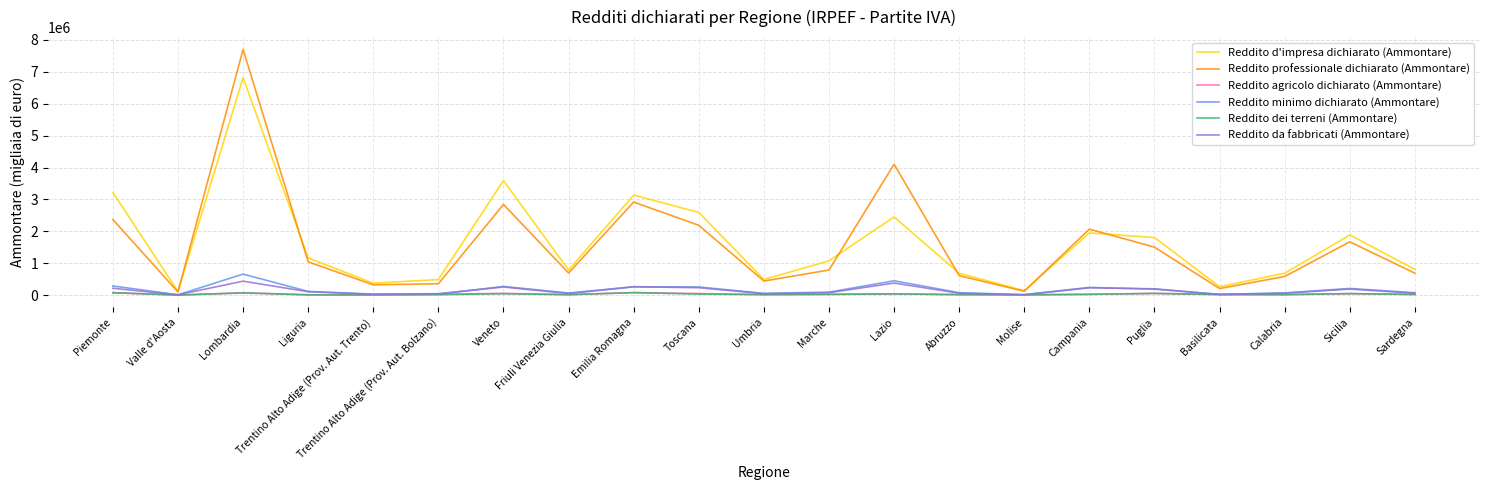

At which category is the sum across all series the highest?

Lombardia